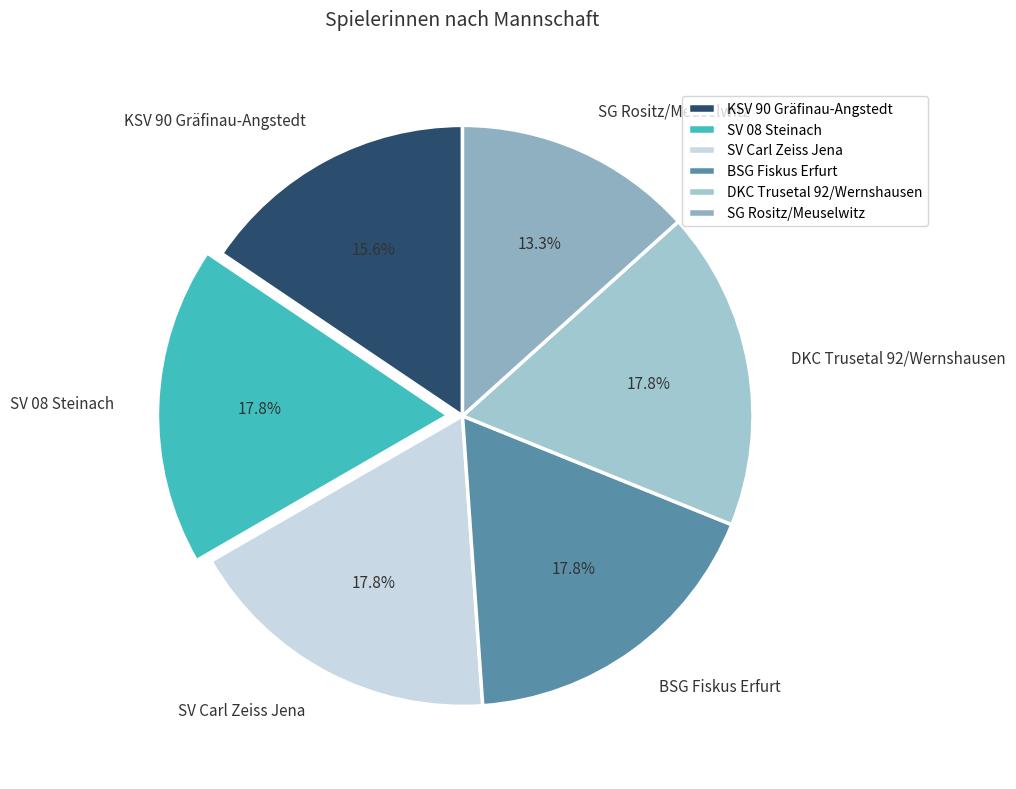

Between KSV 90 Gräfinau-Angstedt and SG Rositz/Meuselwitz, which is larger?

KSV 90 Gräfinau-Angstedt